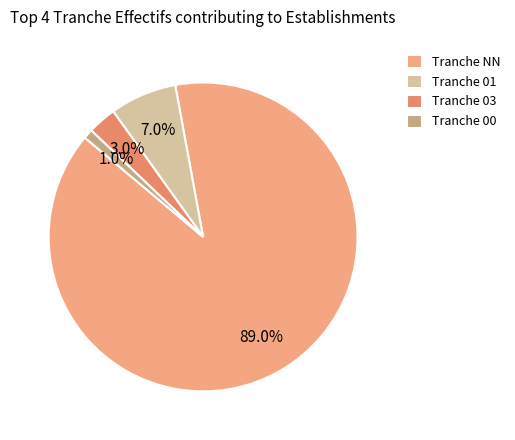

Which slice is the smallest?

Tranche 00